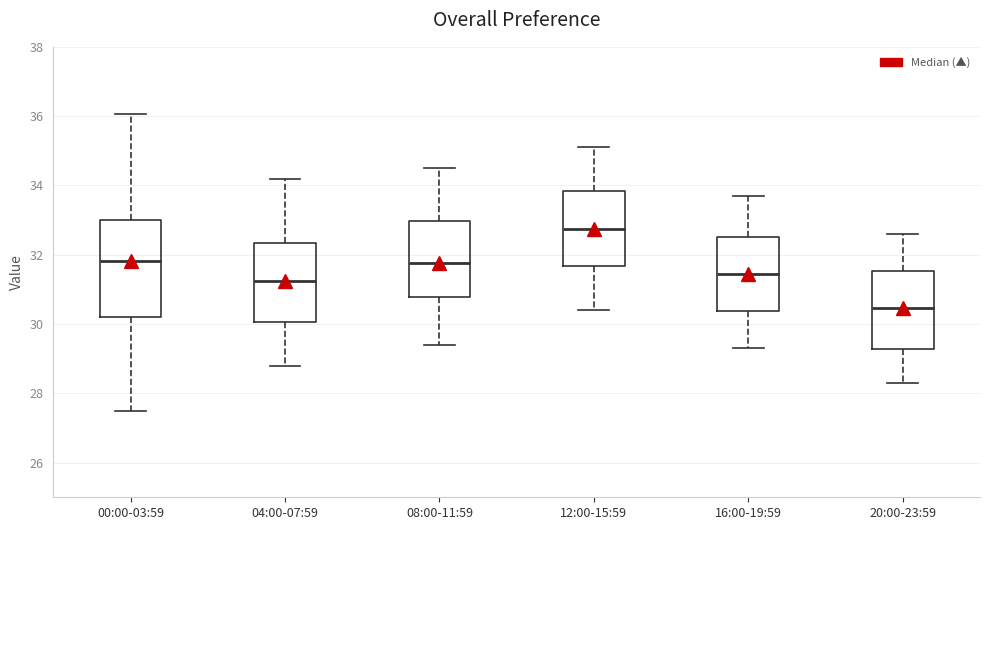

Which box is the tallest, from its lower edge to its upper edge?

00:00-03:59